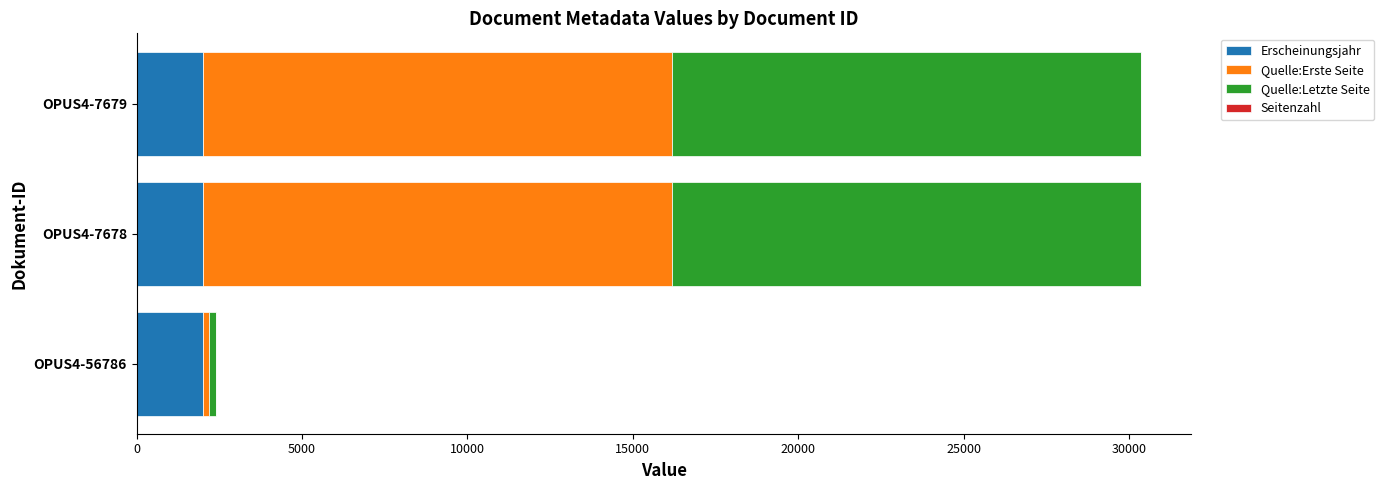

Is it true that Erscheinungsjahr equals 2014 at OPUS4-7678?

True